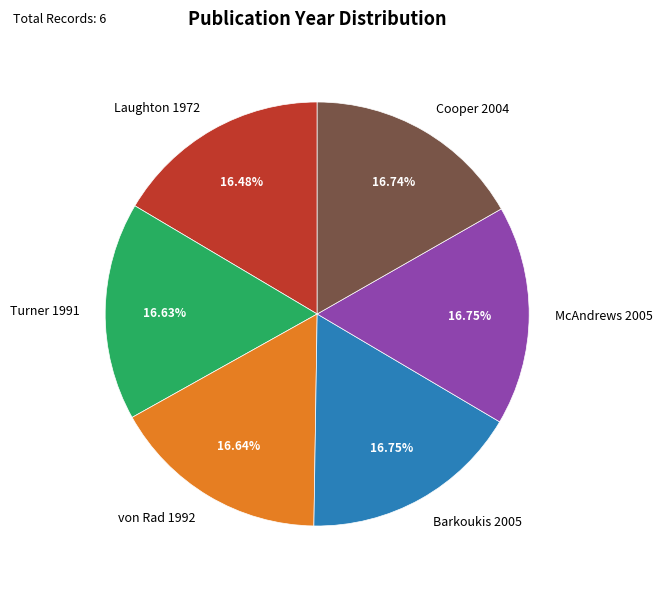

Does McAndrews 2005 represent more than half of the total?

No